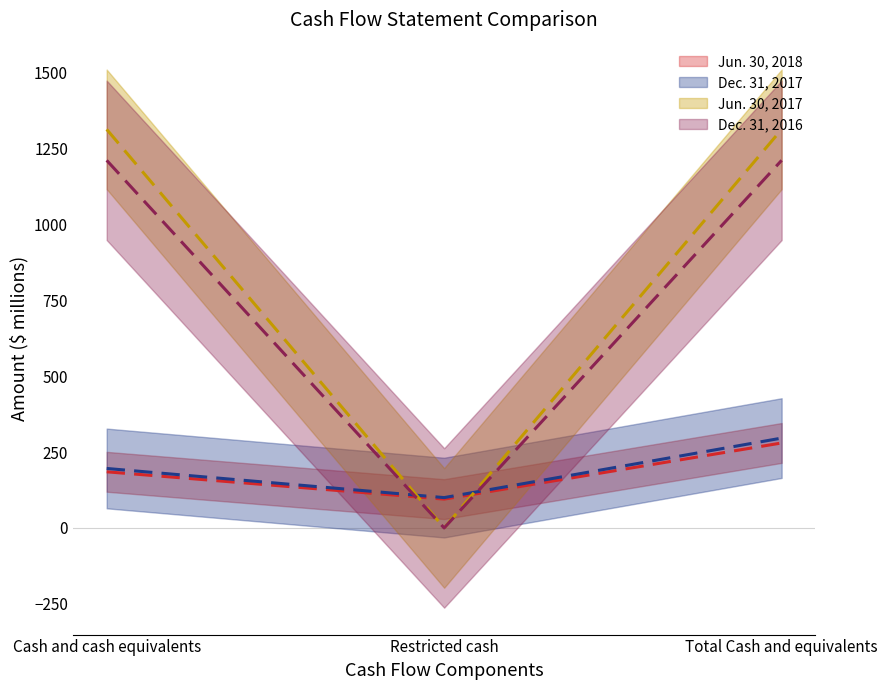

Count the Dec. 31, 2016 values in the range 0 to 1313.

3